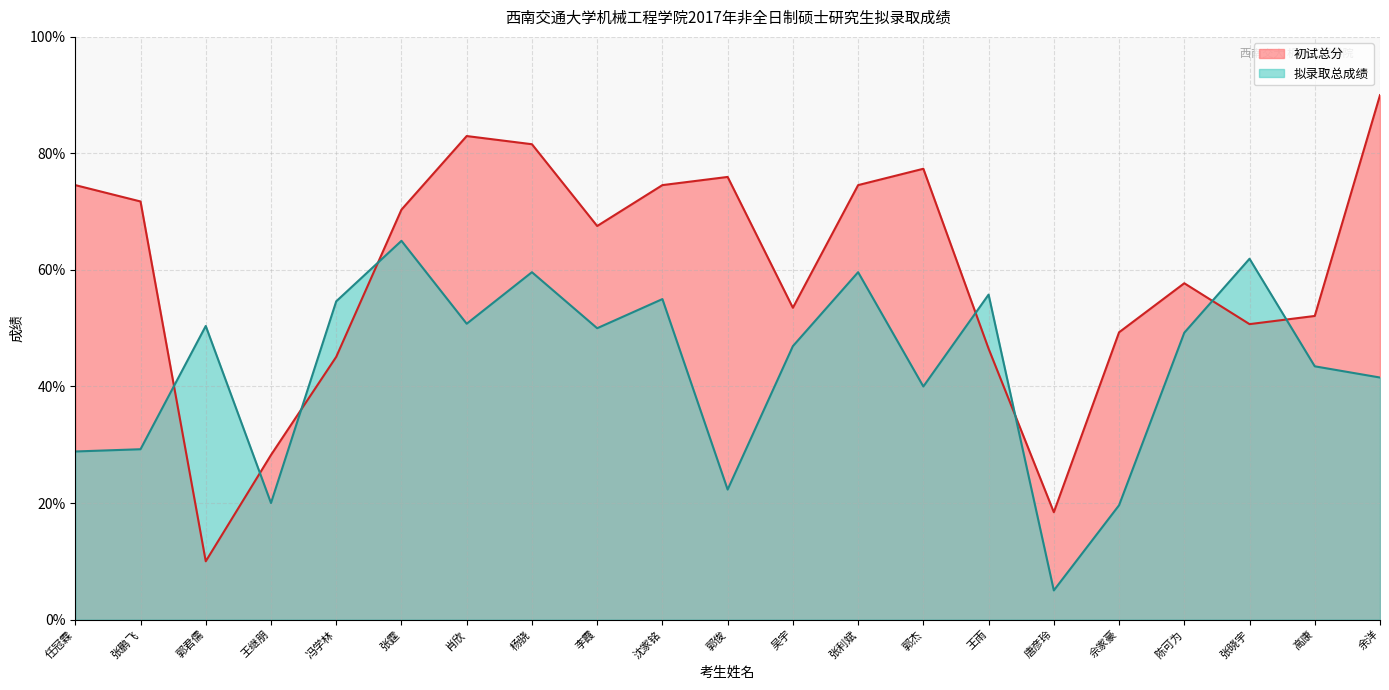

How many lines are shown in the chart?

2